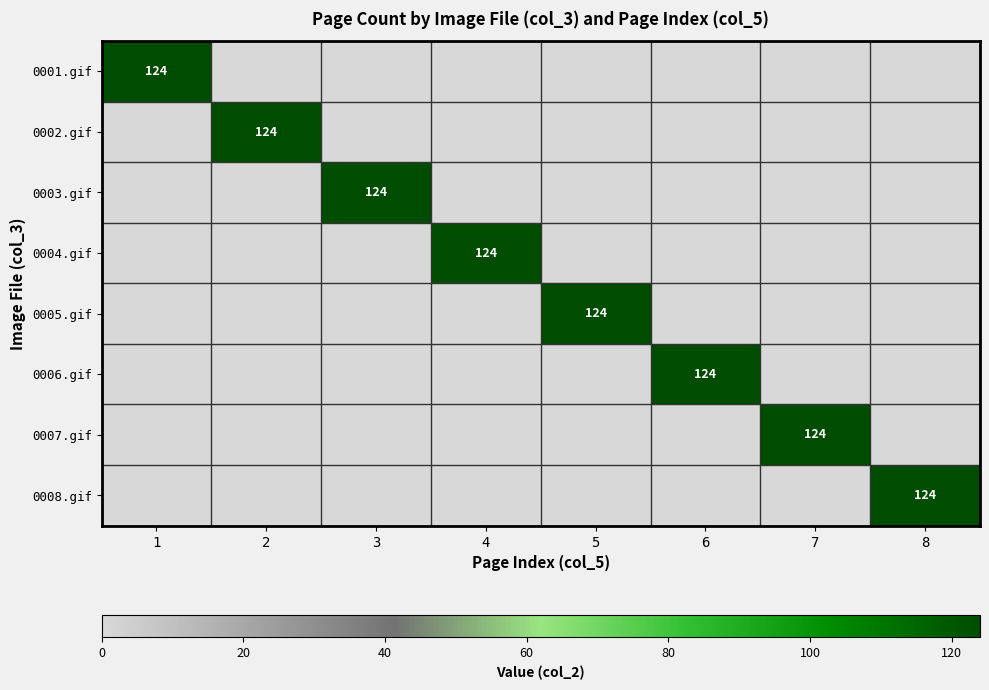

How many distinct data groups are displayed?

8